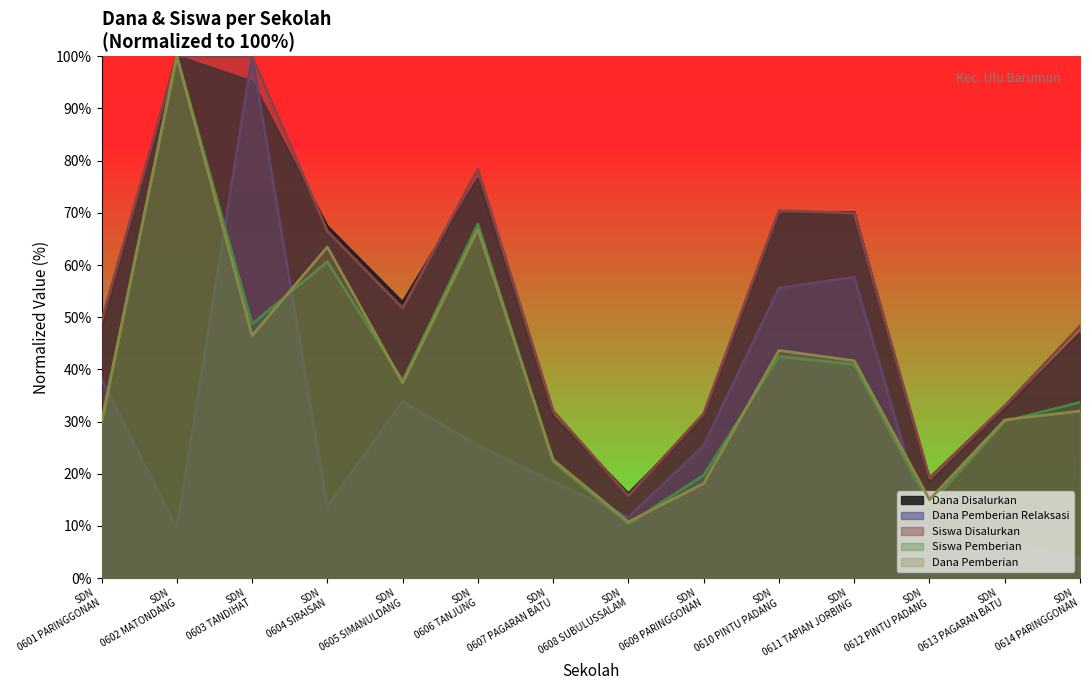

Which series has the widest spread of values?

Dana Pemberian Relaksasi